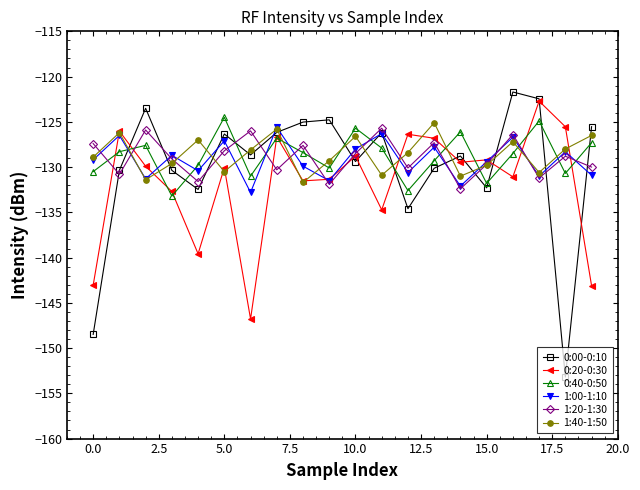

What is the value of the 1:40-1:50 point at the 16th from the left?

-129.8